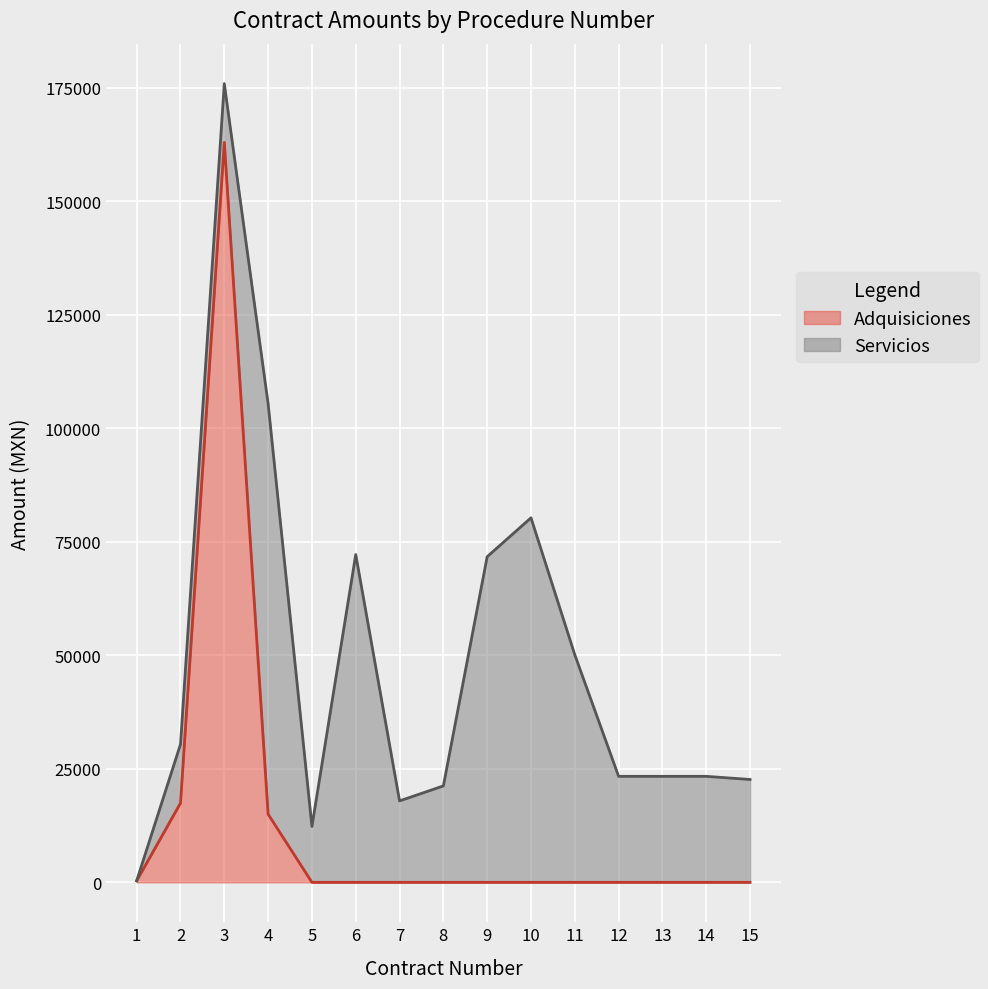

What is the difference between the Servicios_line values at 14 and 5?

11030.7